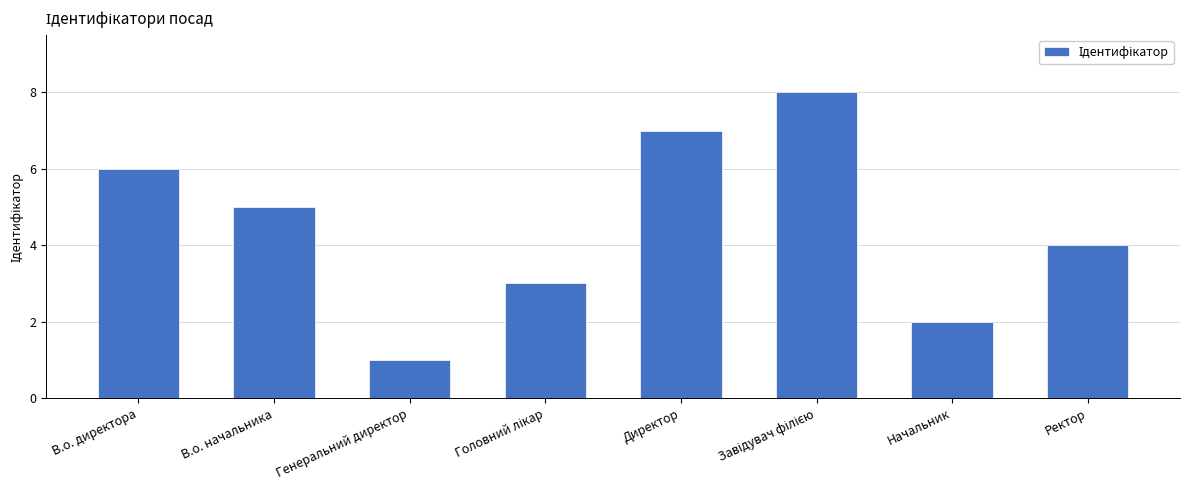

Reading left to right, list all the values displayed in this chart.

6	5	1	3	7	8	2	4